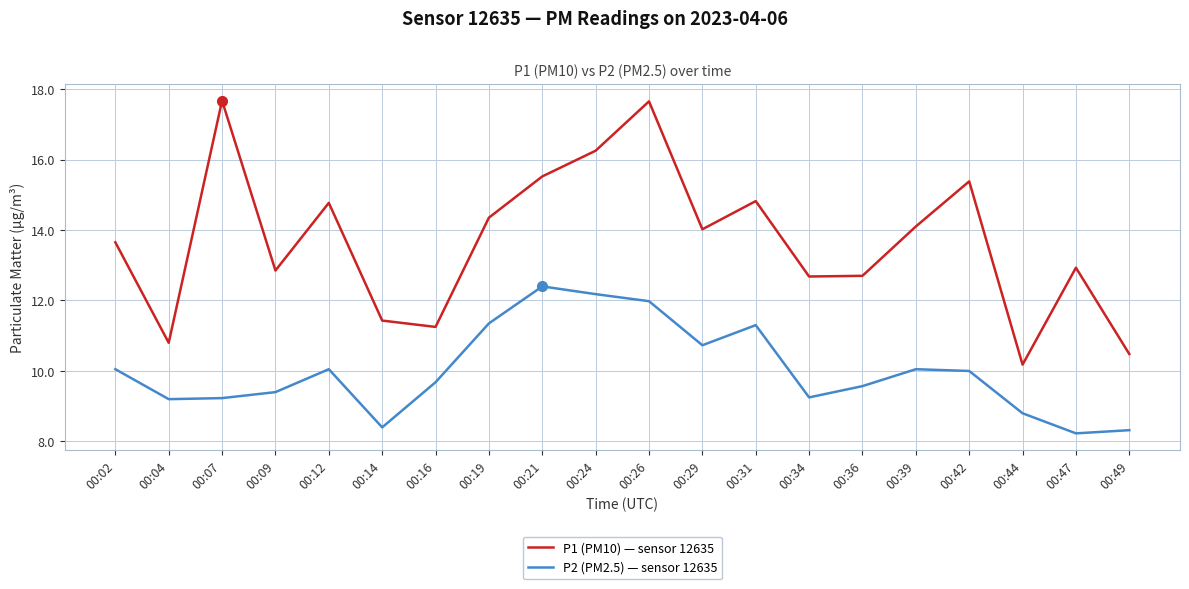

True or false: P2 (PM2.5) — sensor 12635 has a value of 8.3 at 00:49.

True